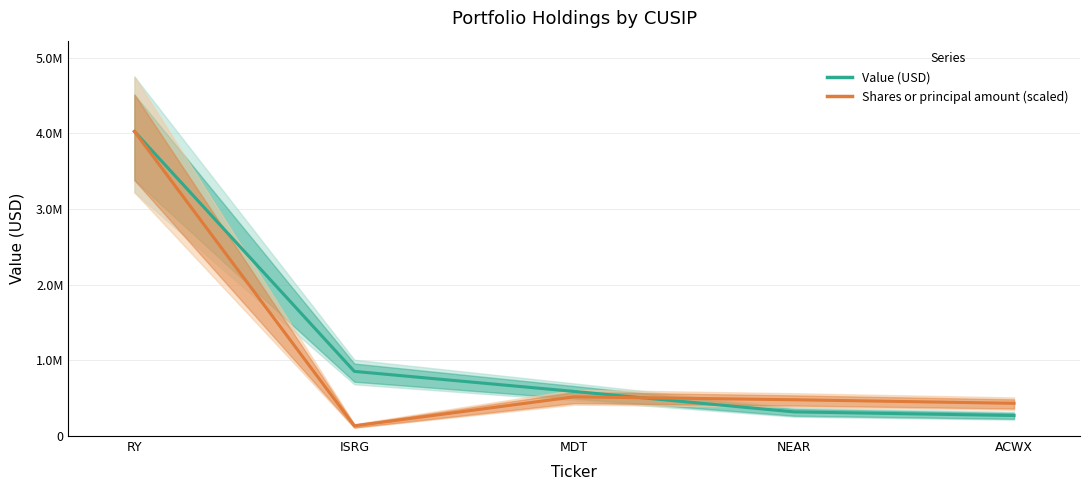

Rank the series by their maximum value, from highest to lowest.

Value, Shares or principal amount